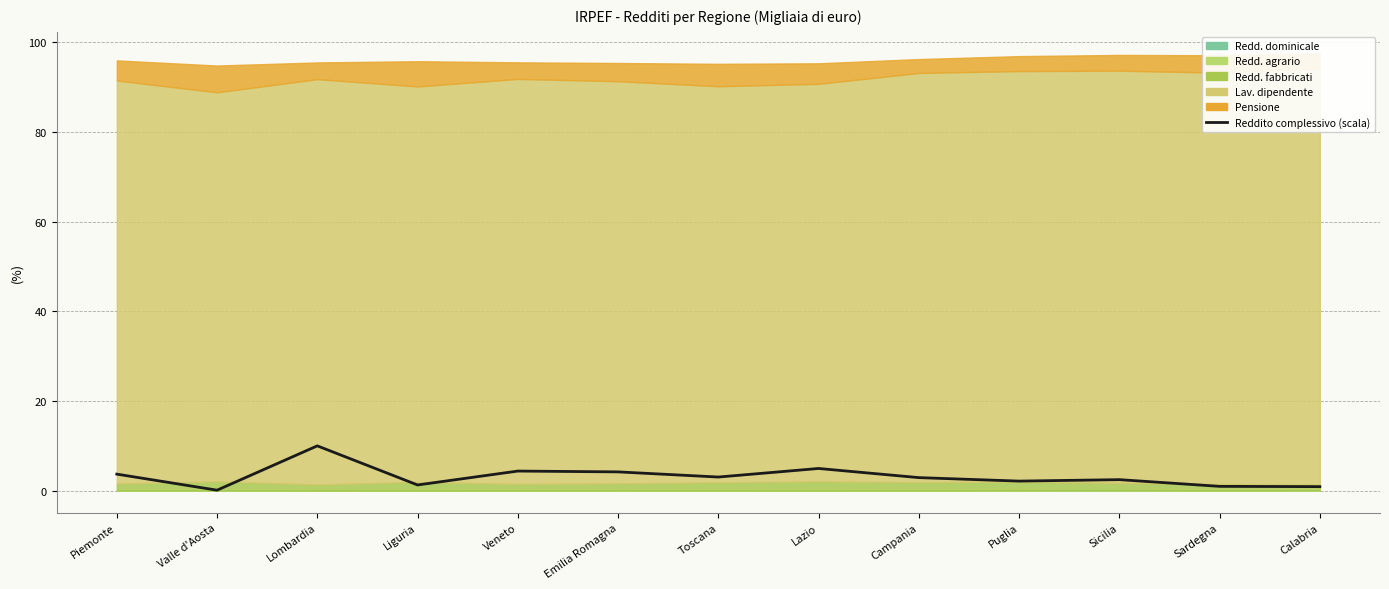

What position from the right is Piemonte?

13